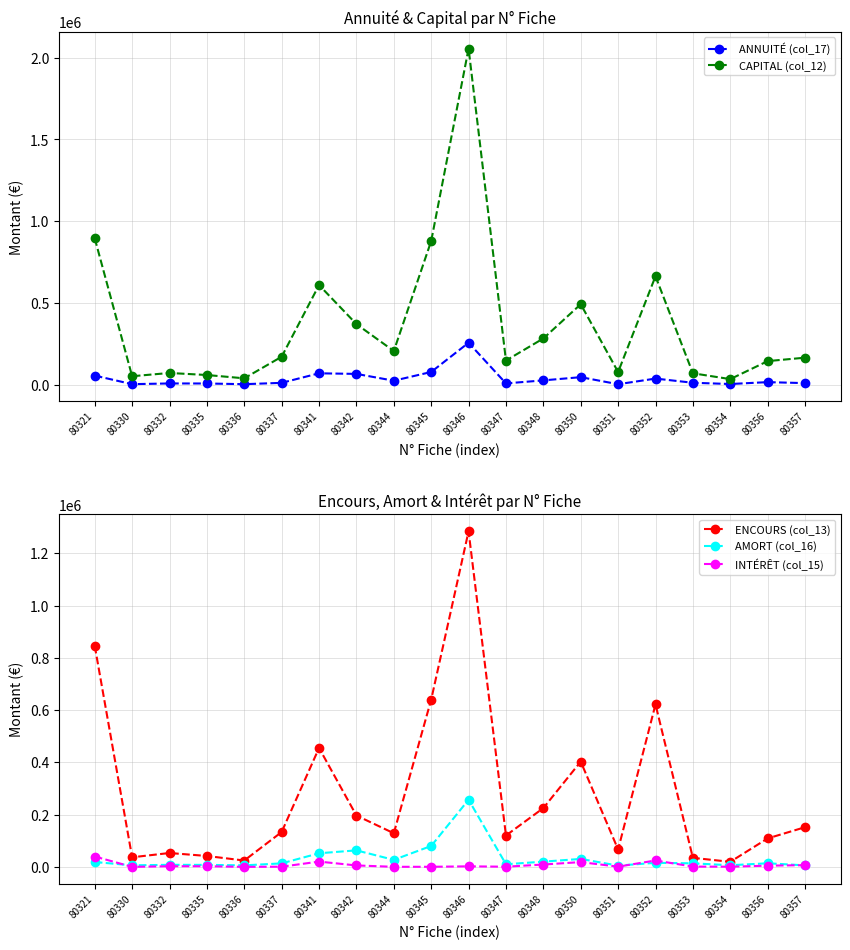

What is the difference between the ENCOURS (col_13) values at 80352 and 80357?

470001.9